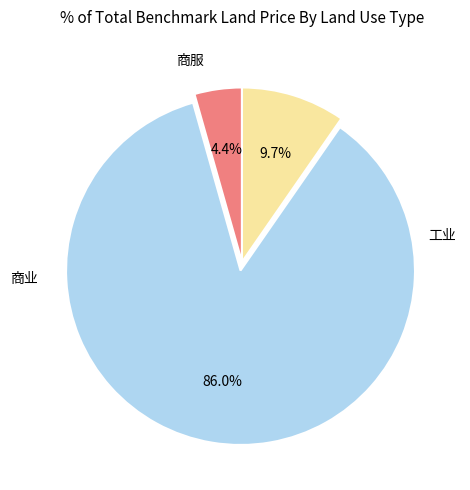

Is there a majority slice in this chart?

Yes